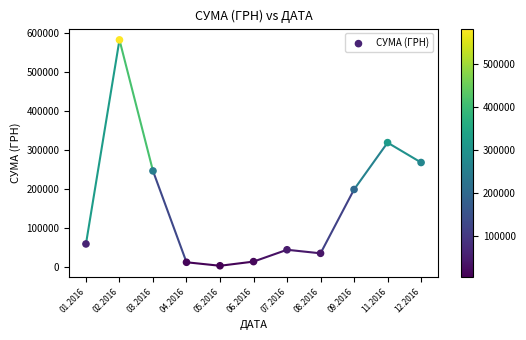

What is the average Y value?

162301.0